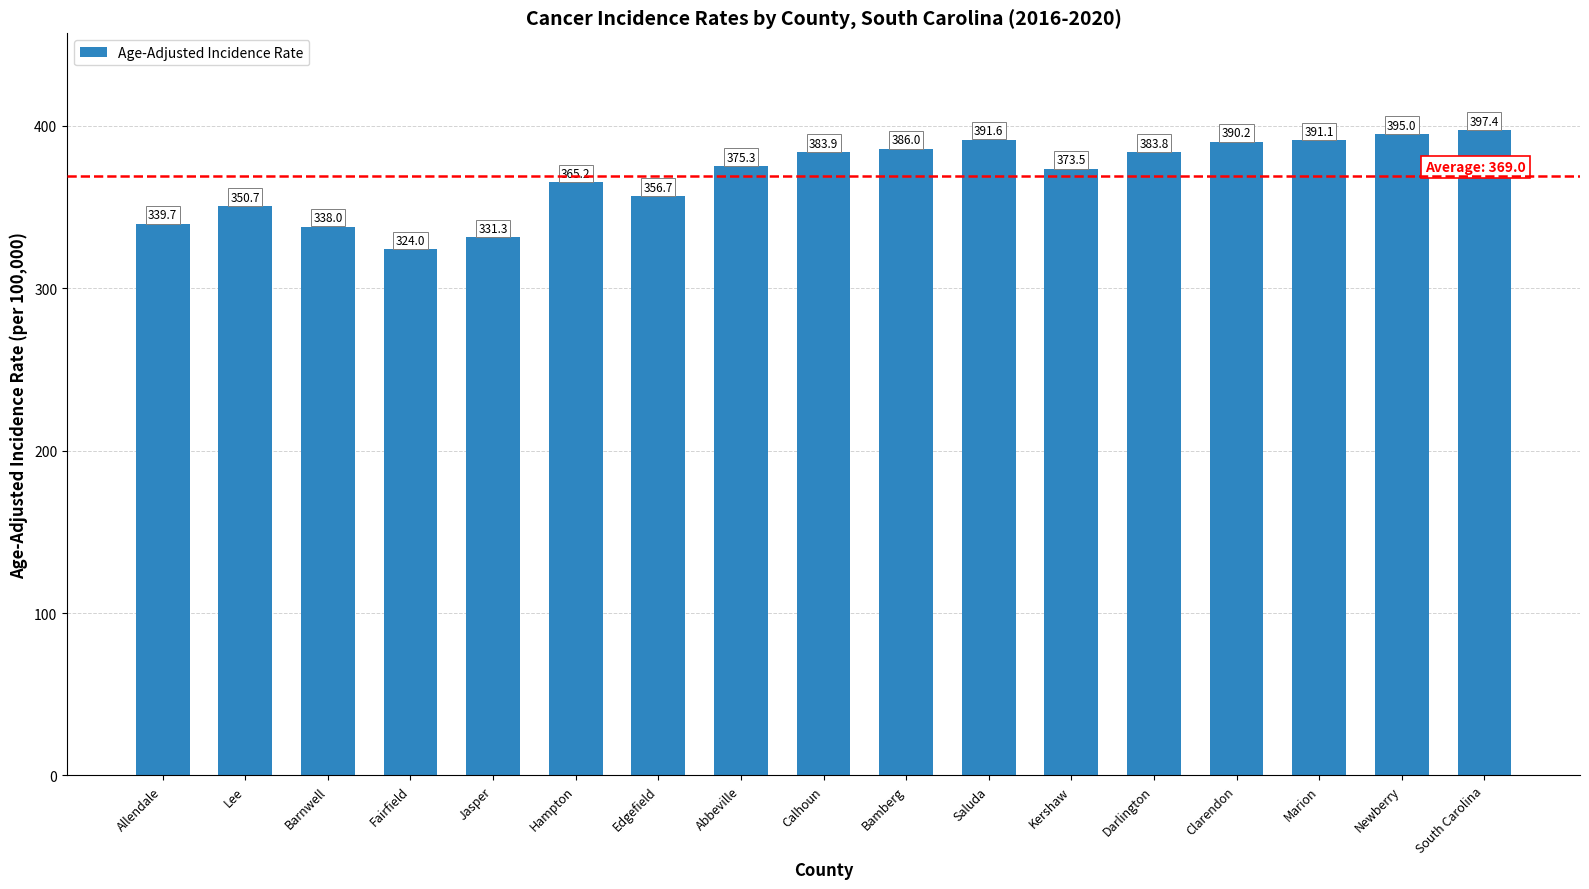

List the labels in order of value, smallest first.

Fairfield, Jasper, Barnwell, Allendale, Lee, Edgefield, Hampton, Kershaw, Abbeville, Darlington, Calhoun, Bamberg, Clarendon, Marion, Saluda, Newberry, South Carolina